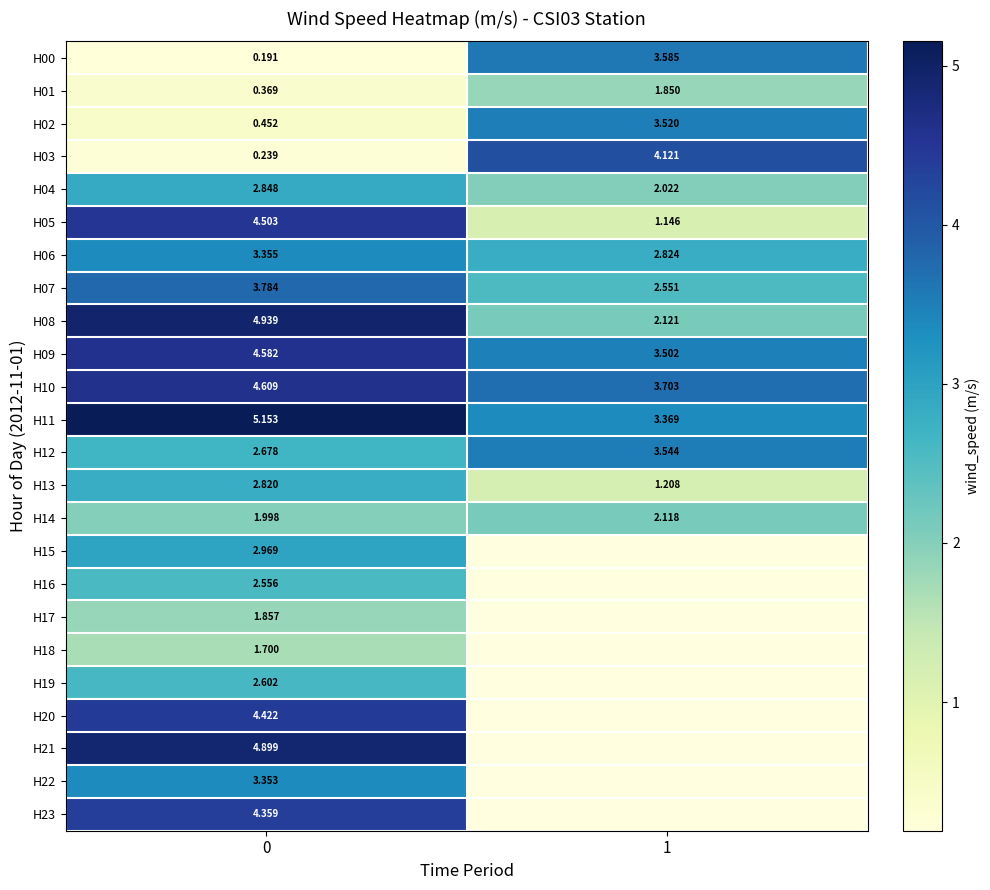

Is the value of H01 at 1 greater than the value of H08 at 1?

No